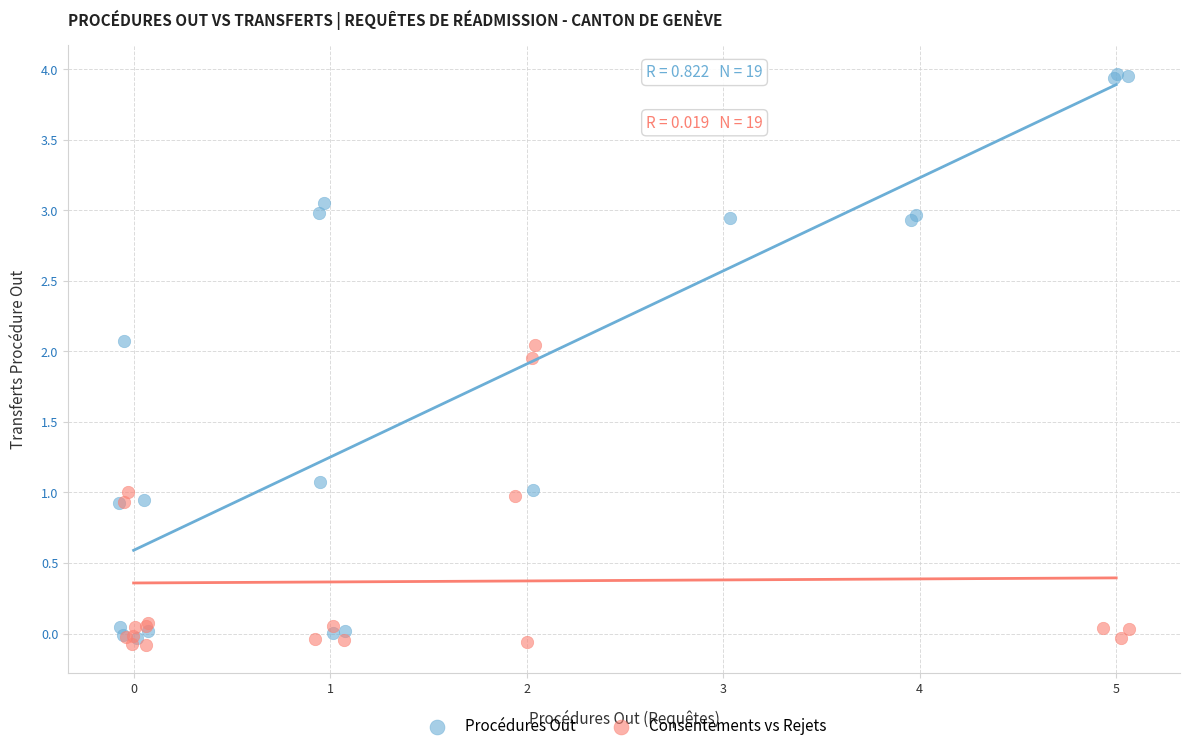

Which series has the largest Y range (max minus min)?

Procédures Out